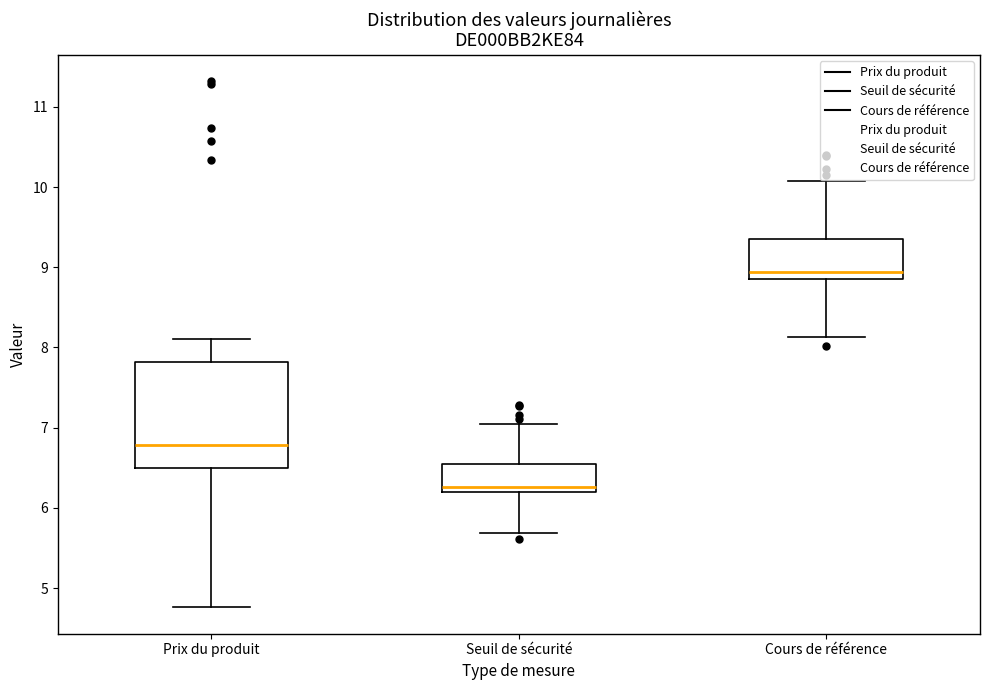

Reading left to right, transcribe this box plot: for each box, give where its median line is, the range the box spans, and where its two whiskers end, as read against the y-axis. The values are not printed on the chart, so give them approximately, as read against the axis.

Prix du produit: median 6.8, box 6.5 to 7.8, whiskers 4.8 to 8.1
Seuil de sécurité: median 6.3, box 6.2 to 6.5, whiskers 5.7 to 7.1
Cours de référence: median 8.9 (just above the box's lower edge), box 8.9 to 9.3, whiskers 8.1 to 10.1